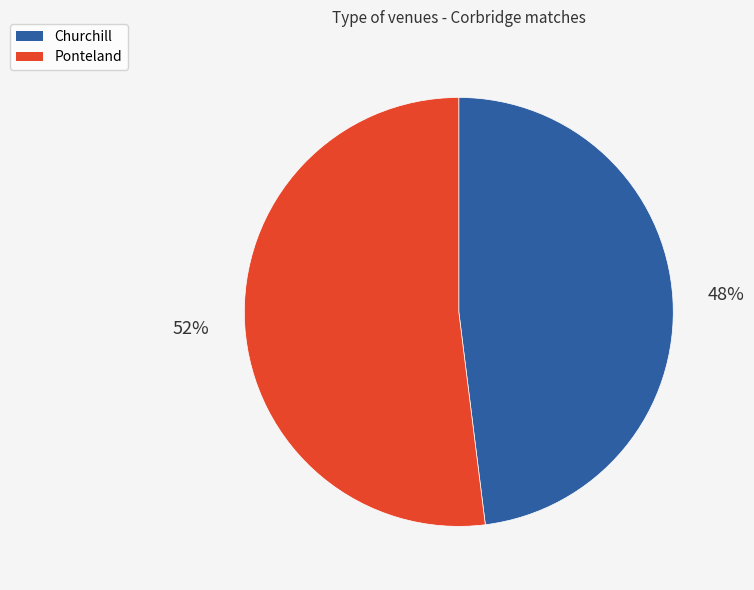

How many segments does this pie chart have?

2